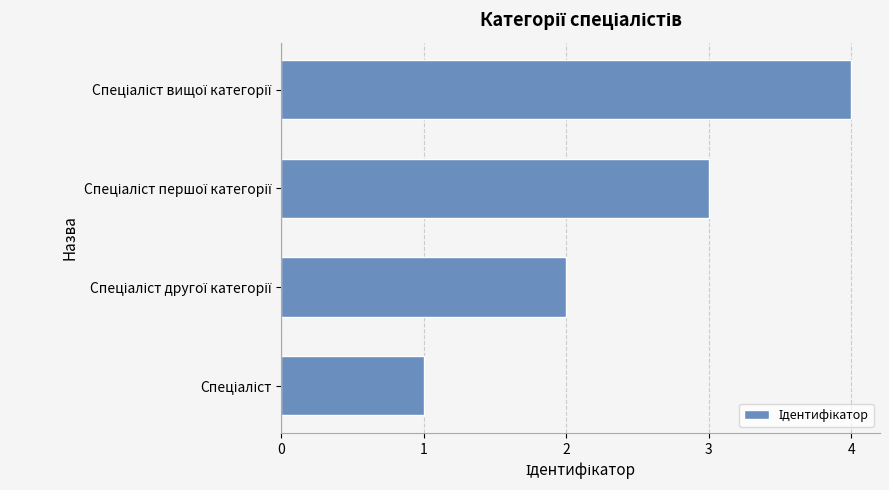

What is the difference between the maximum and minimum values?

3